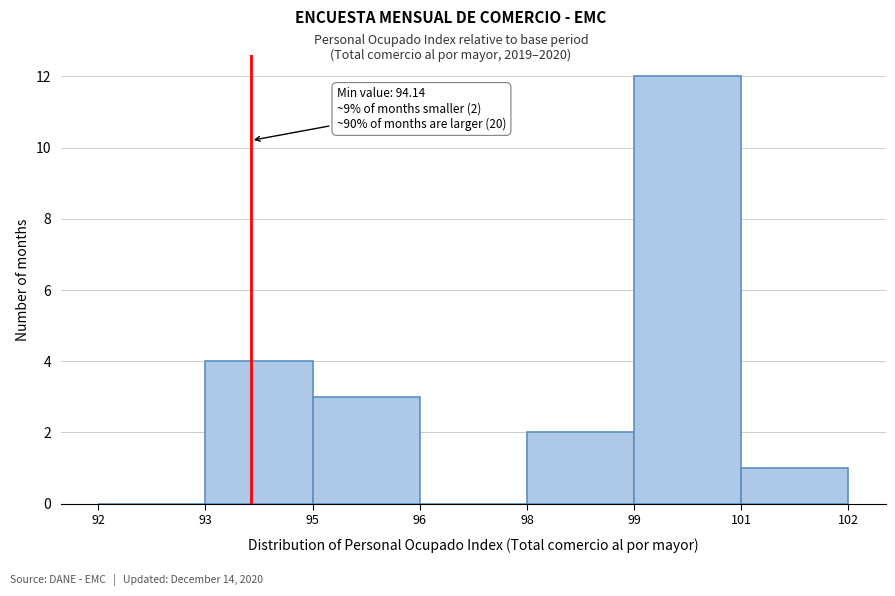

Reading left to right, extract all data points from this chart.

92=0	93=4	95=3	96=0	98=2	99=12	101=1